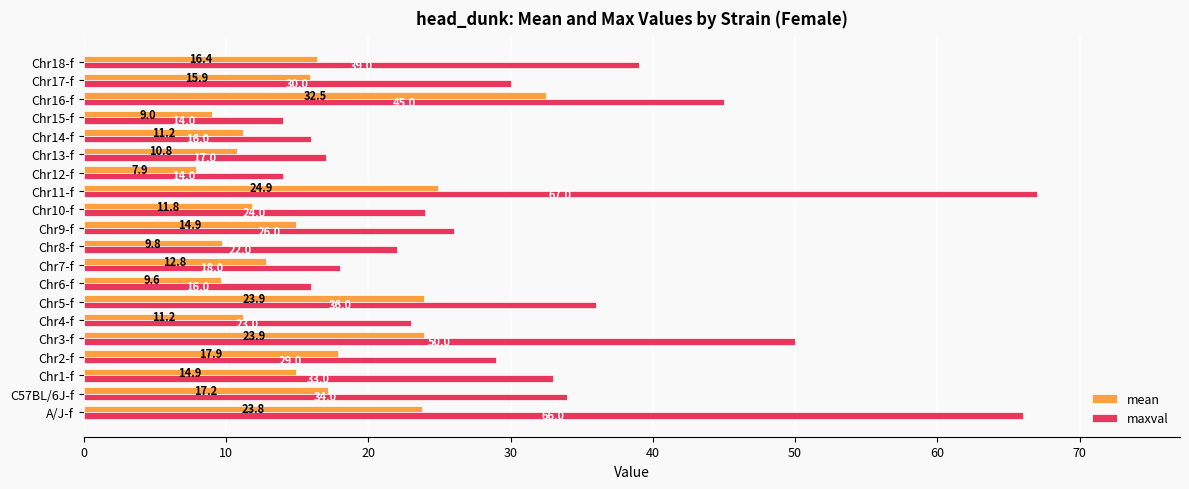

What is the sum of the mean values at Chr15-f and Chr8-f?

18.8